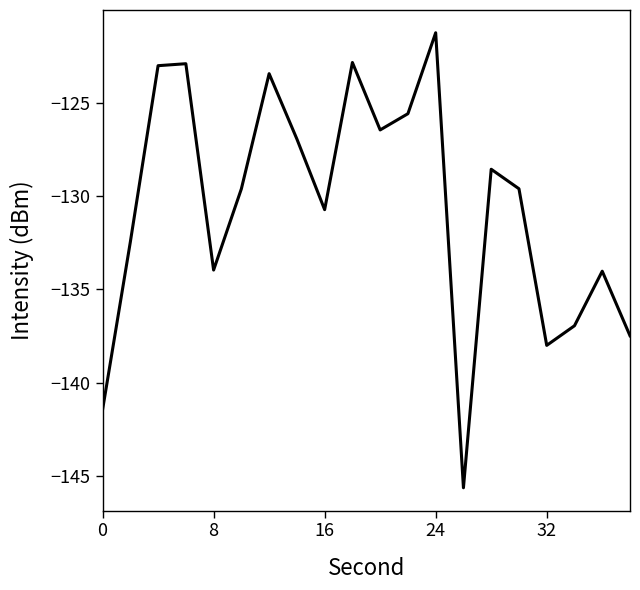

What is the maximum value shown in the chart?

-121.2